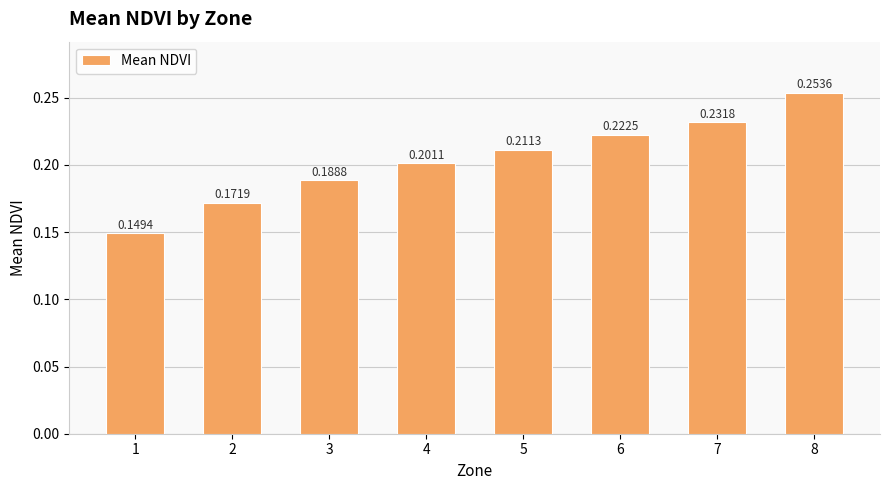

At which category does the chart reach its peak across all series?

8